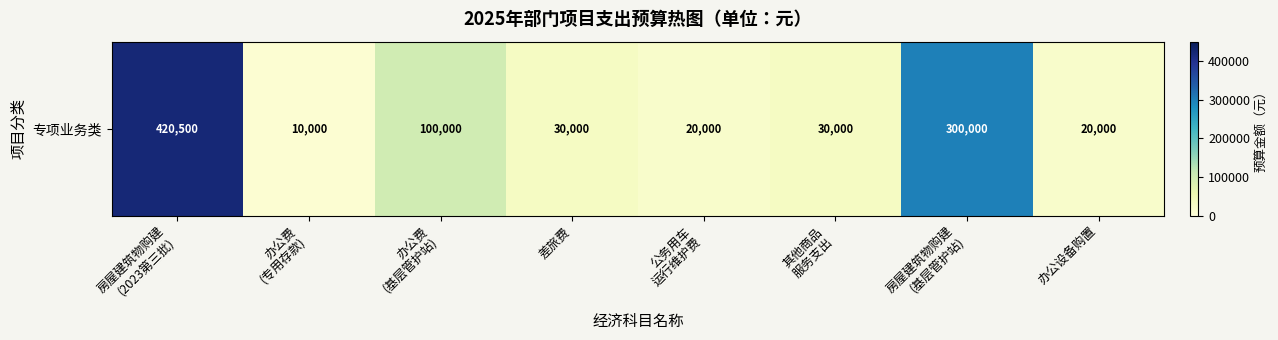

Approximately how many times larger is the value at 房屋建筑物购建
(2023第三批) compared to 房屋建筑物购建
(基层管护站)?

1.4